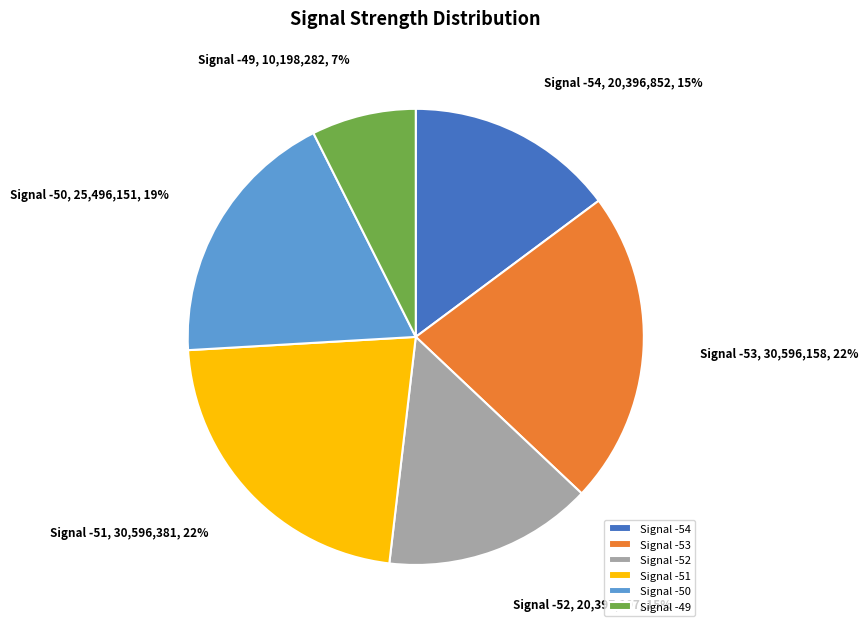

What percentage is the Signal -51 slice, to the nearest percent?

22%